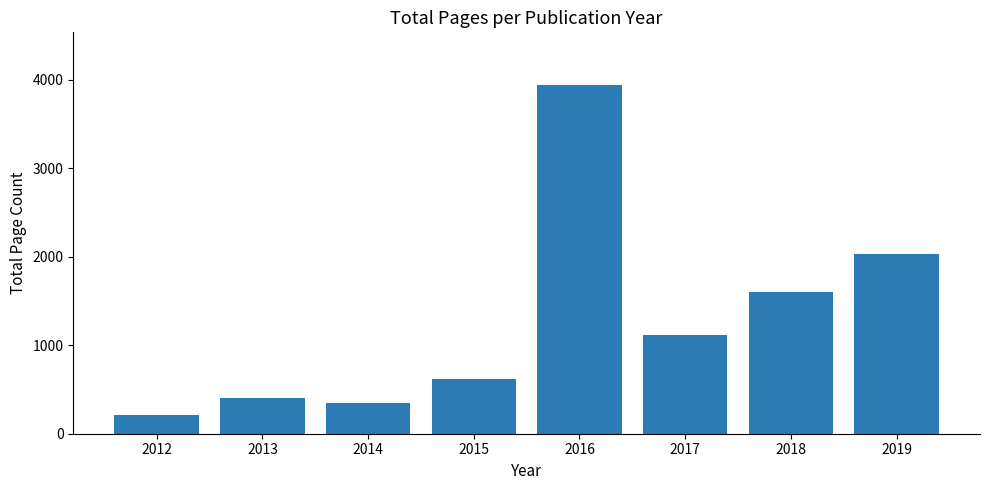

List the labels in order of value, smallest first.

2012, 2014, 2013, 2015, 2017, 2018, 2019, 2016